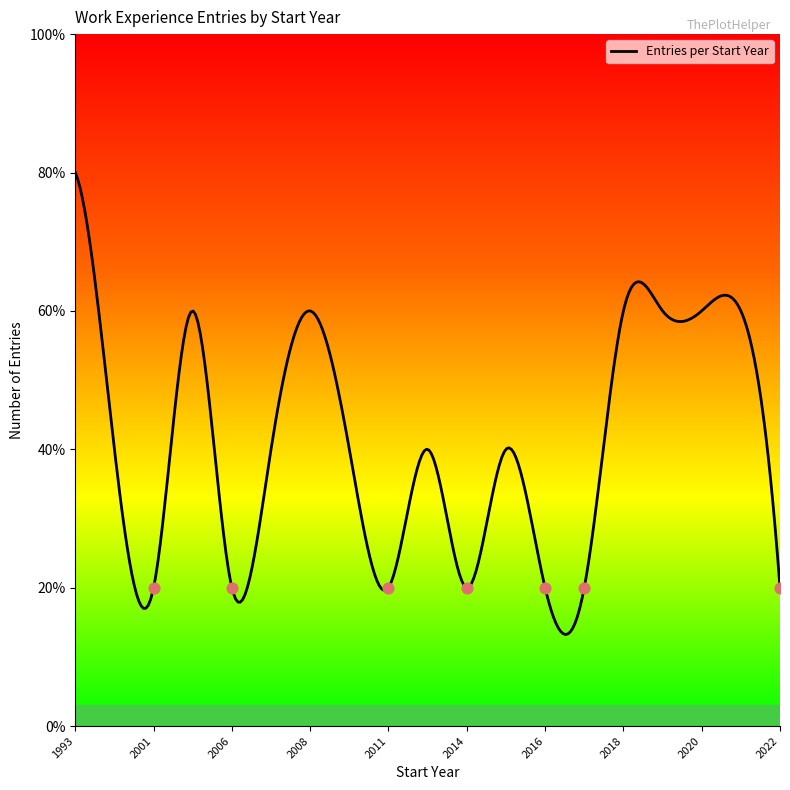

Approximately how many times larger is the value at 2006 compared to 2010?

0.5